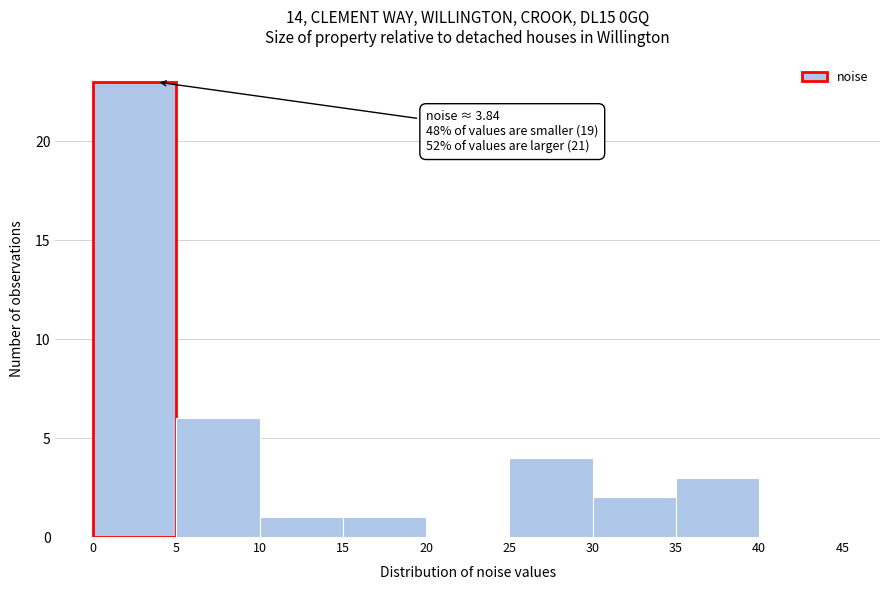

Which range on the x-axis has the tallest bar?

0 to 5